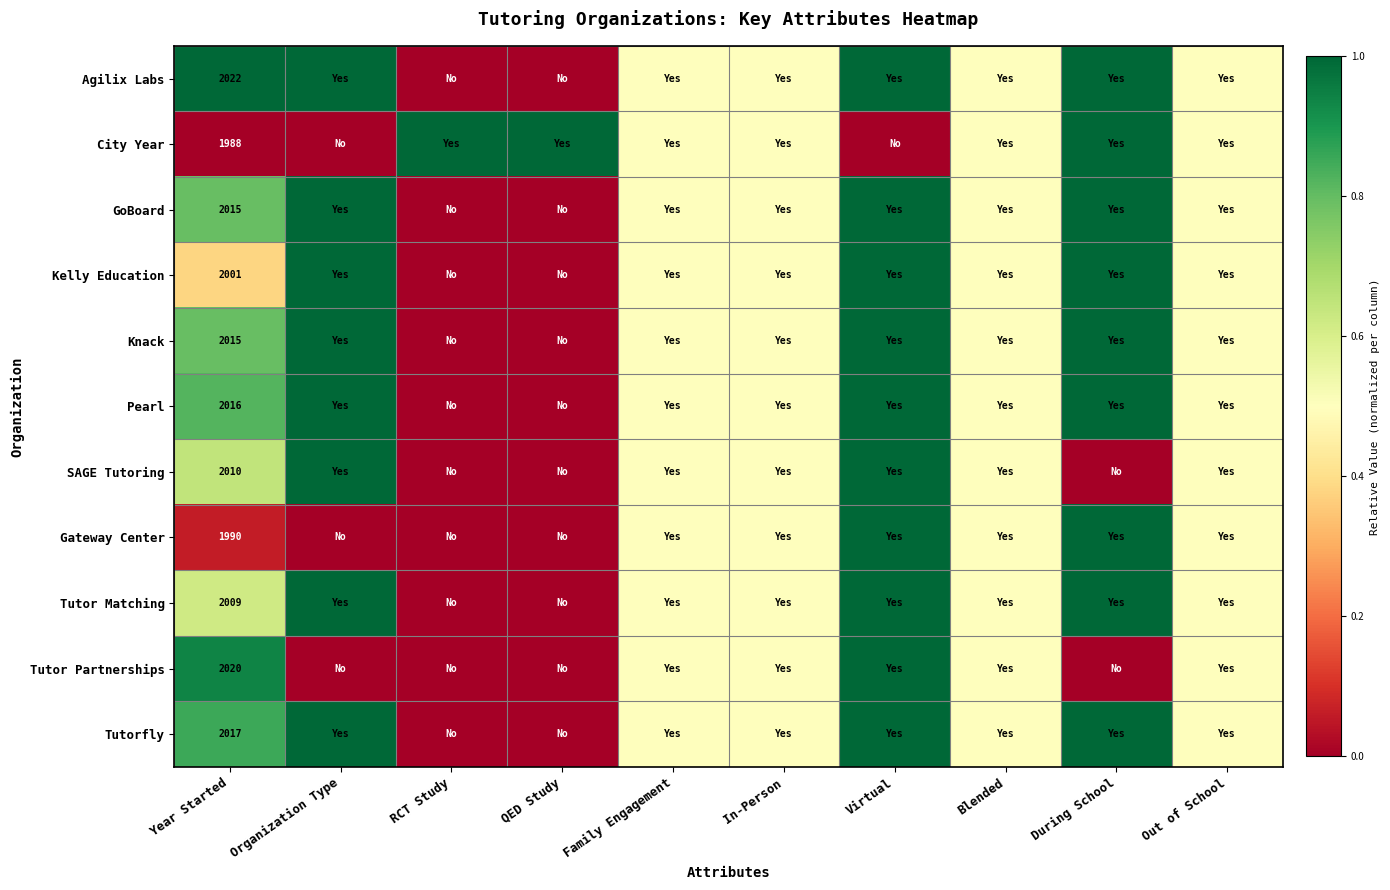

True or false: Kelly Education has a value of 3047.3 at Year Started.

False